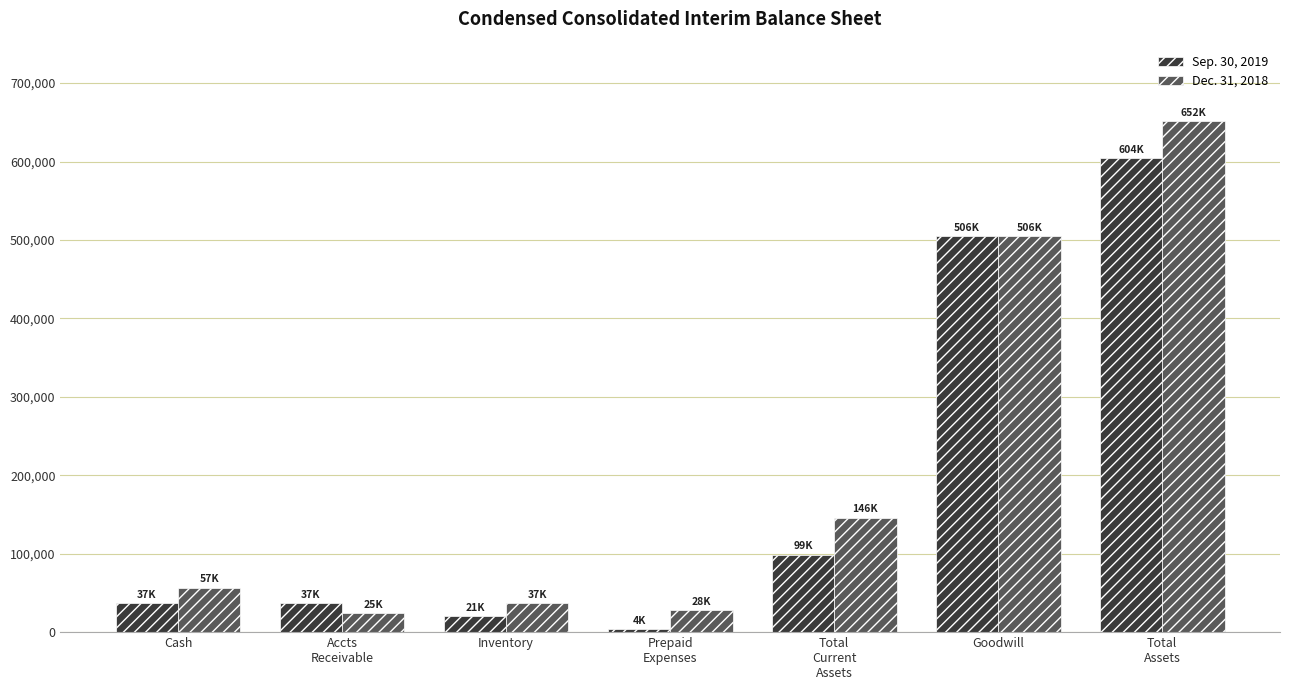

What is the difference between the maximum and second lowest values in the Sep. 30, 2019 series?

583483